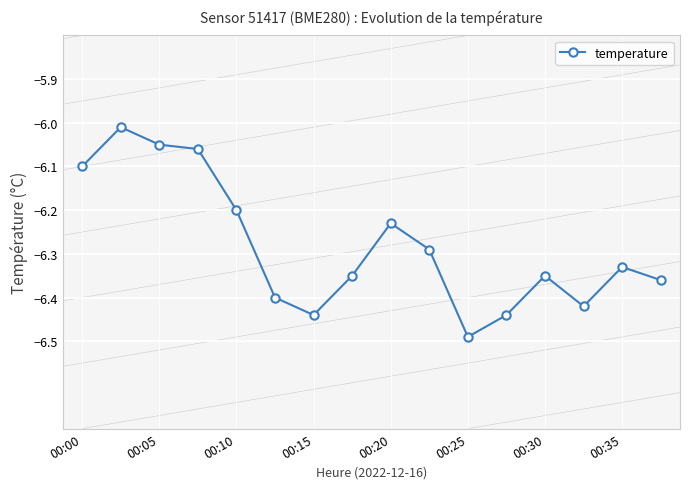

Is this an area chart (filled region under the line)?

No